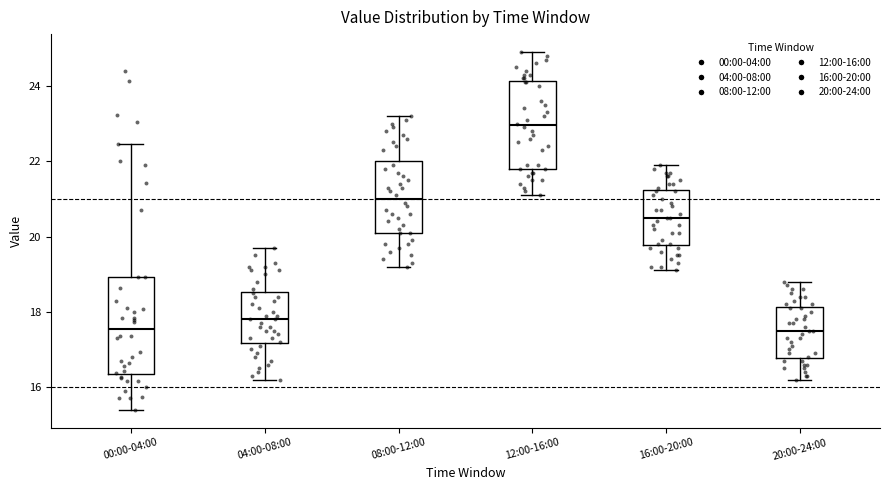

Reading left to right, read every box against the y-axis: the position of its median line, the range the box covers, and the ends of its whiskers. The values are not printed on the chart, so give them approximately, as read against the axis.

00:00-04:00: median 17.6, box 16.4 to 19.0, whiskers 15.4 to 22.4
04:00-08:00: median 17.8, box 17.2 to 18.6, whiskers 16.2 to 19.8
08:00-12:00: median 21.0, box 20.2 to 22.0, whiskers 19.2 to 23.2
12:00-16:00: median 23.0, box 21.8 to 24.2, whiskers 21.2 to 25.0
16:00-20:00: median 20.6, box 19.8 to 21.2, whiskers 19.2 to 22.0
20:00-24:00: median 17.6, box 16.8 to 18.2, whiskers 16.2 to 18.8